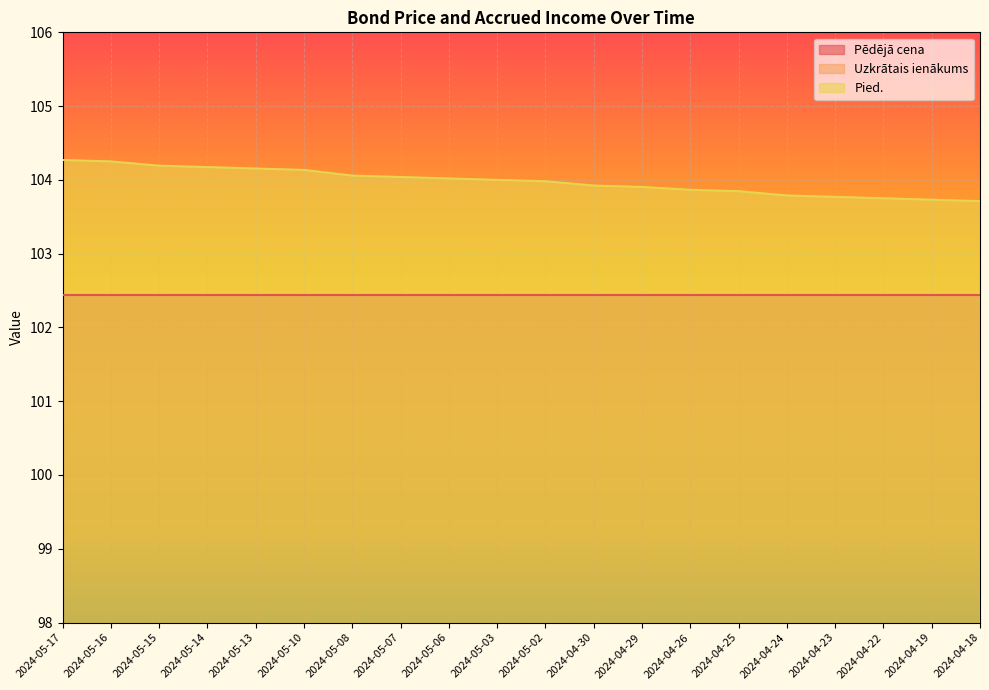

List the labels in order of Pied. value, largest first.

2024-05-17, 2024-05-16, 2024-05-15, 2024-05-14, 2024-05-13, 2024-05-10, 2024-05-08, 2024-05-07, 2024-05-06, 2024-05-03, 2024-05-02, 2024-04-30, 2024-04-29, 2024-04-26, 2024-04-25, 2024-04-24, 2024-04-23, 2024-04-22, 2024-04-19, 2024-04-18